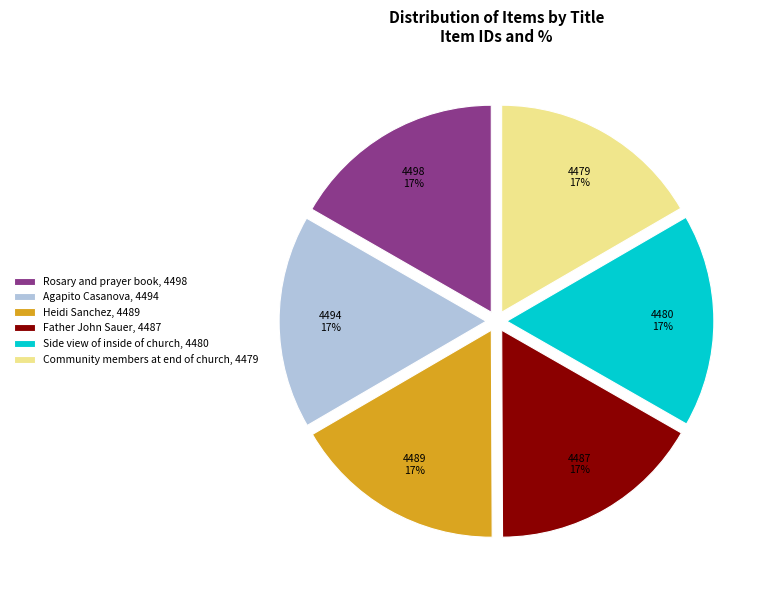

Is the sum of Side view of inside of church and Community members at end of church greater than half?

No